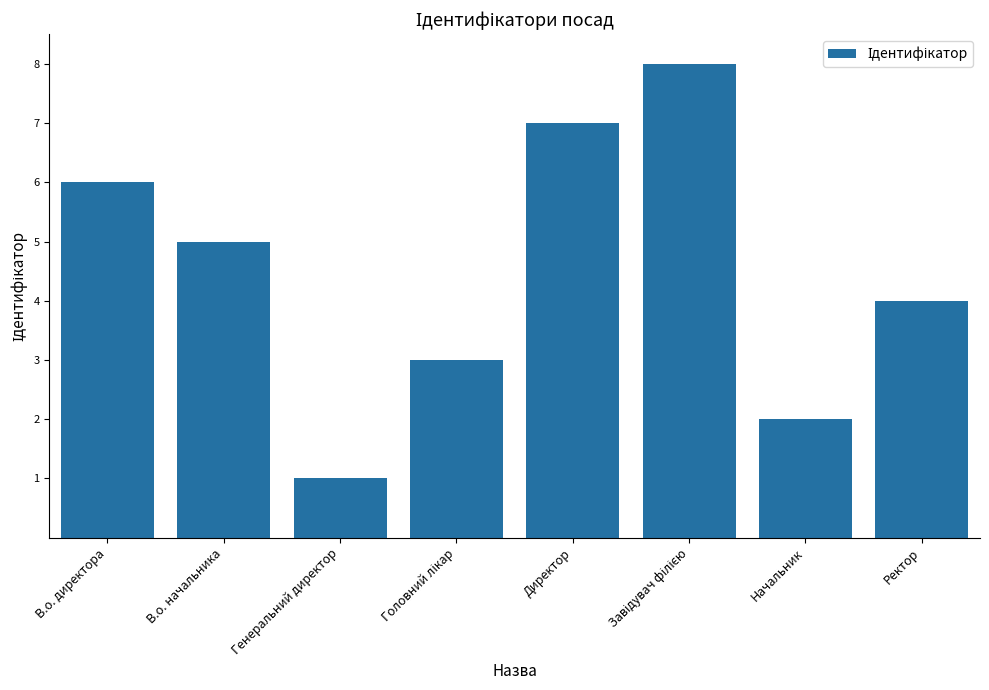

Count the values in the range 3 to 7.

5